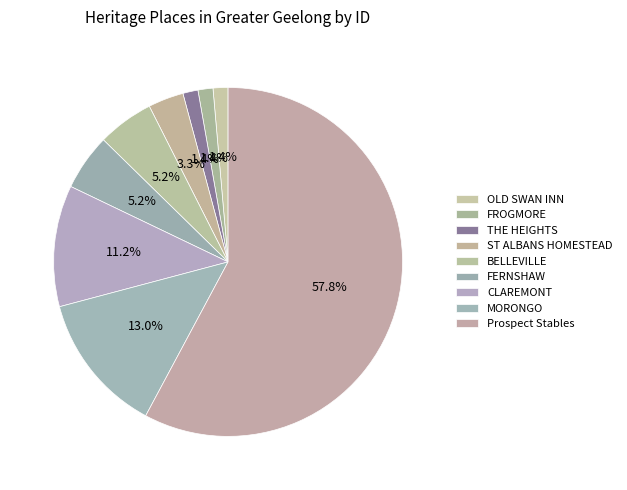

Does FERNSHAW account for over 50% of the chart?

No